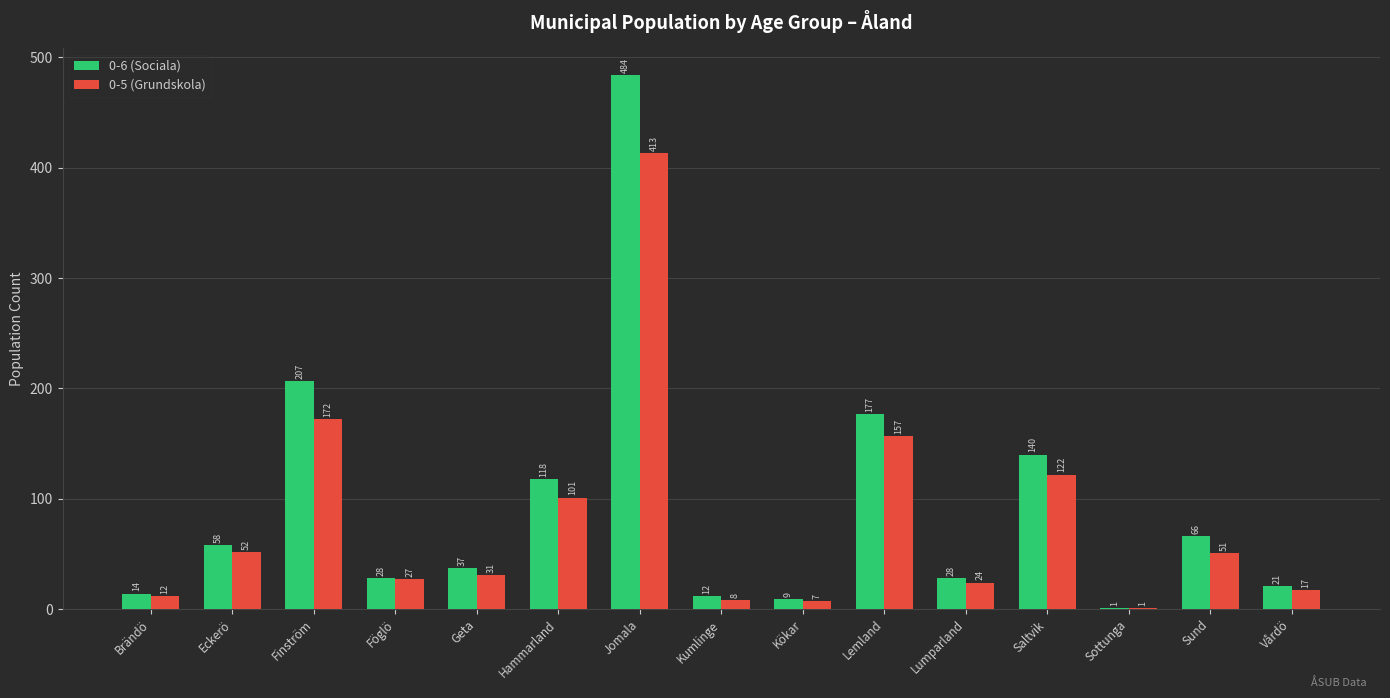

The 0-5 (Grundskola) series shows 157 at Lemland. True or false?

True